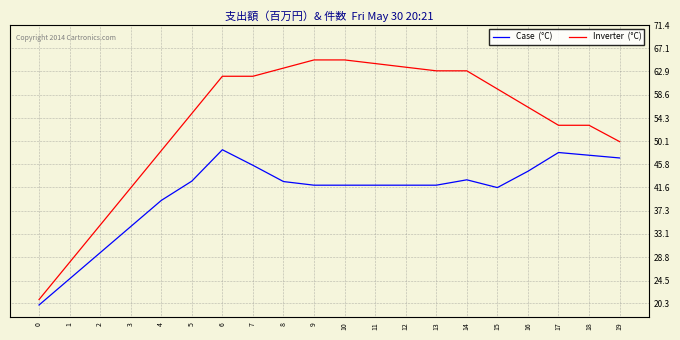

What is the total value across all series at 11?

106.3